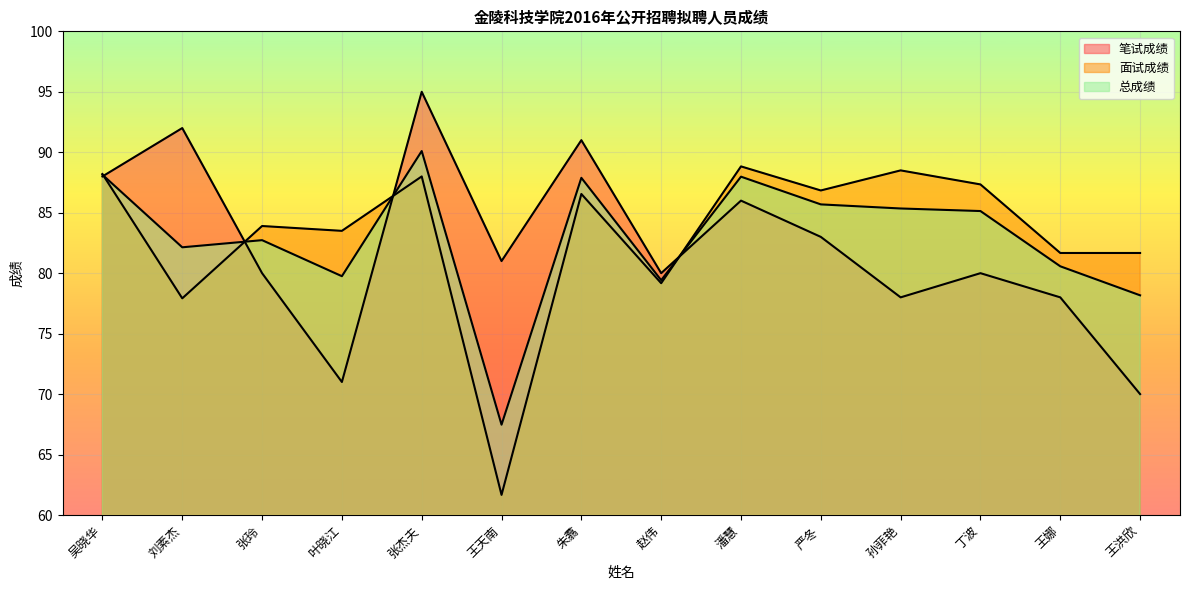

At which label is 面试成绩 closest to 75?

刘素杰